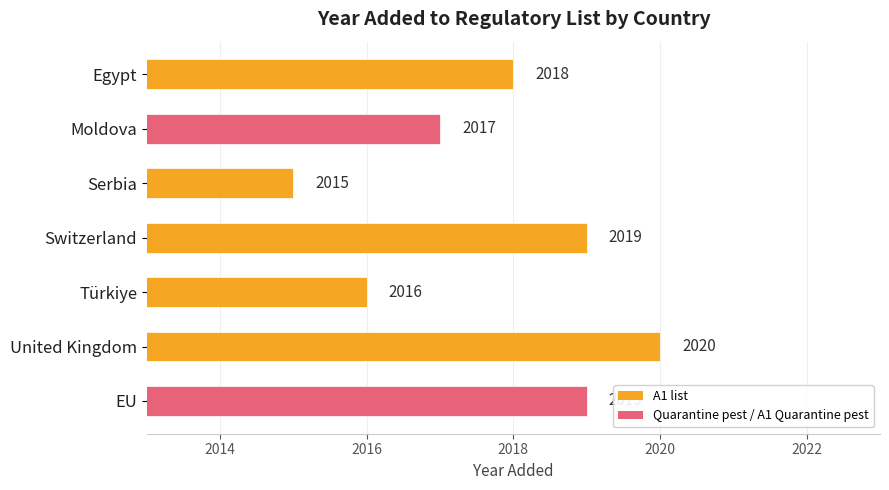

The value at EU is 2019. True or false?

True